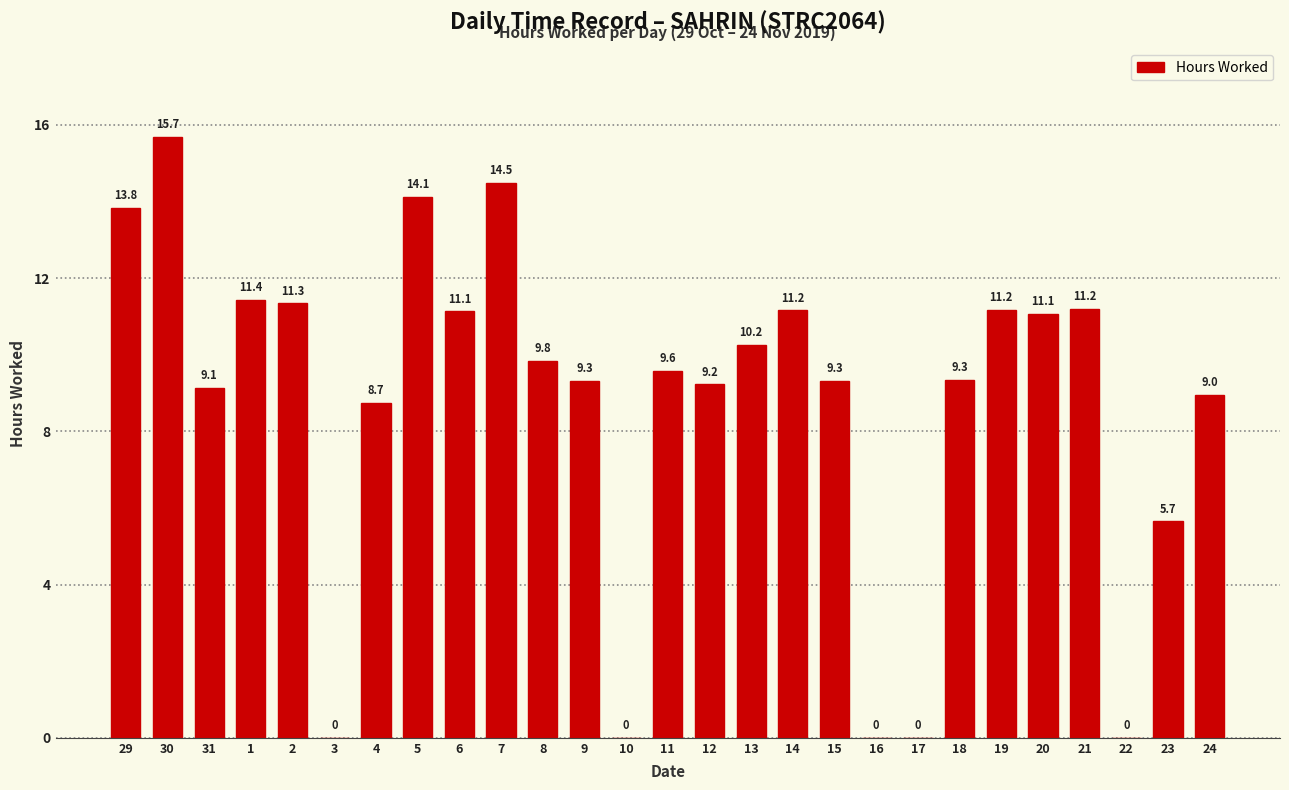

How many data points are above 9?

19